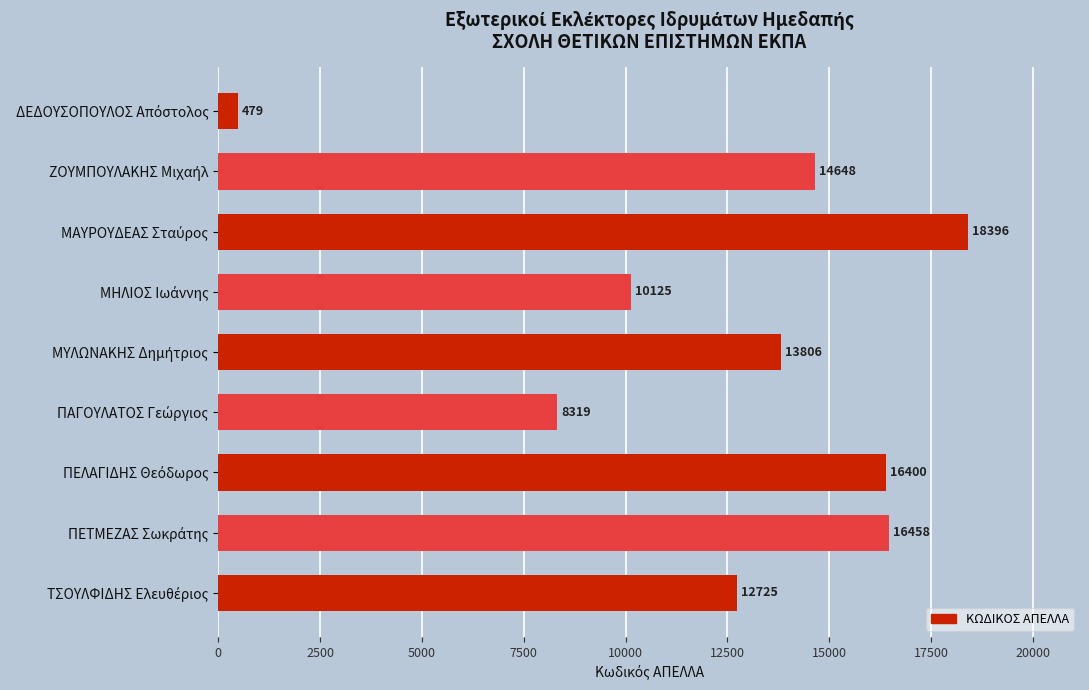

How many series are shown in this chart?

1